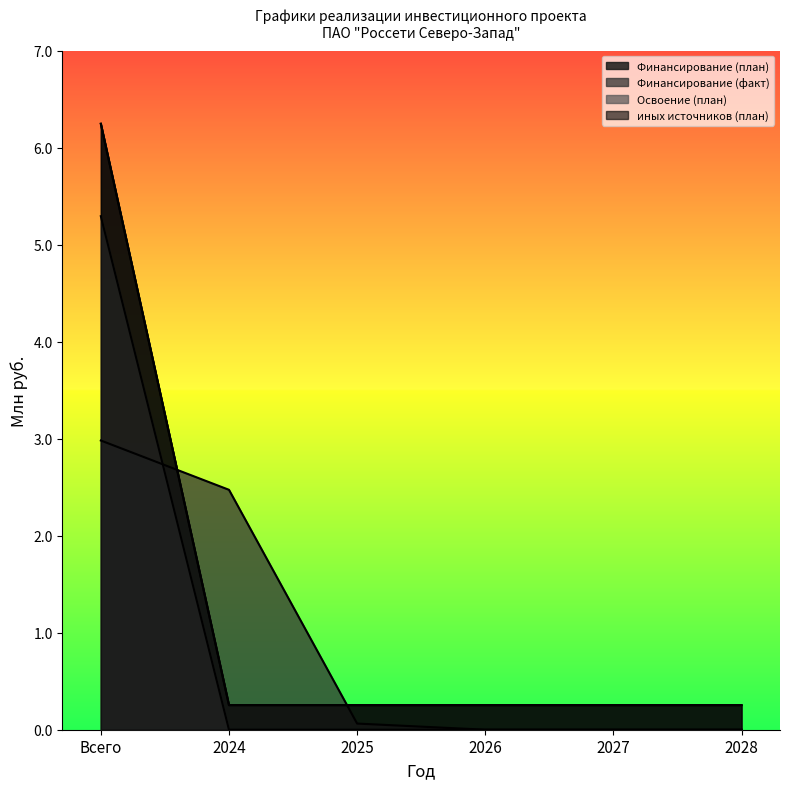

At which category is the sum across all series the highest?

Всего